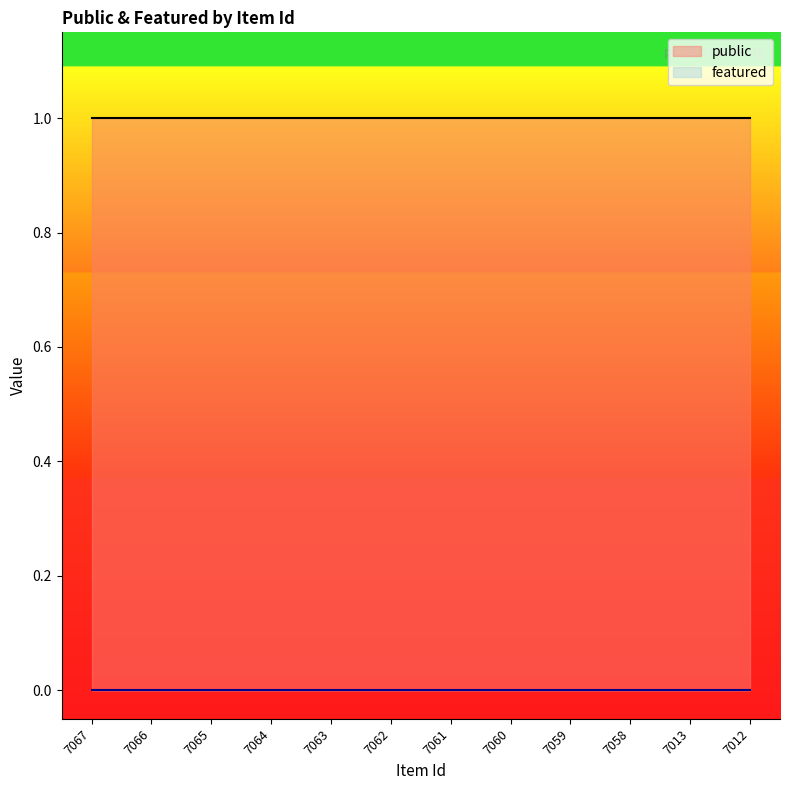

True or false: featured and public cross at least once.

False